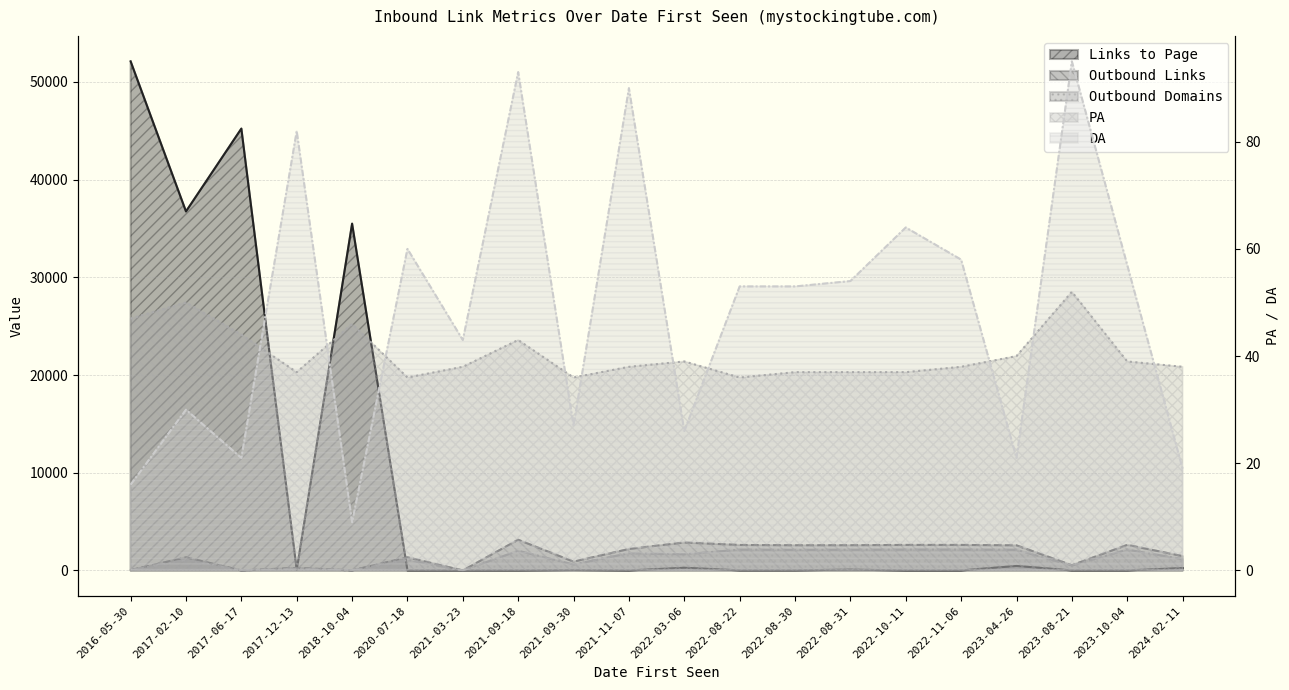

Is it true that Outbound Links equals 8 at 2018-10-04?

True